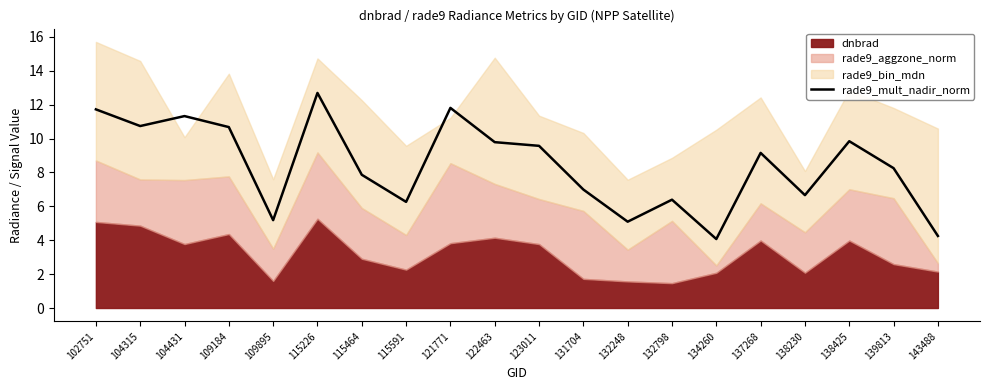

What is the minimum value for rade9_mult_nadir_norm?

4.1